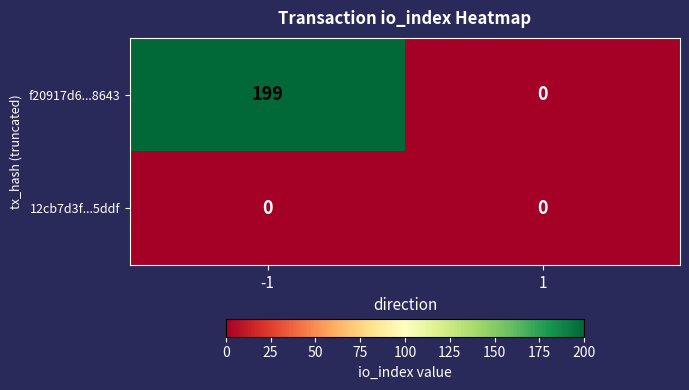

What is the maximum value shown in the chart?

199